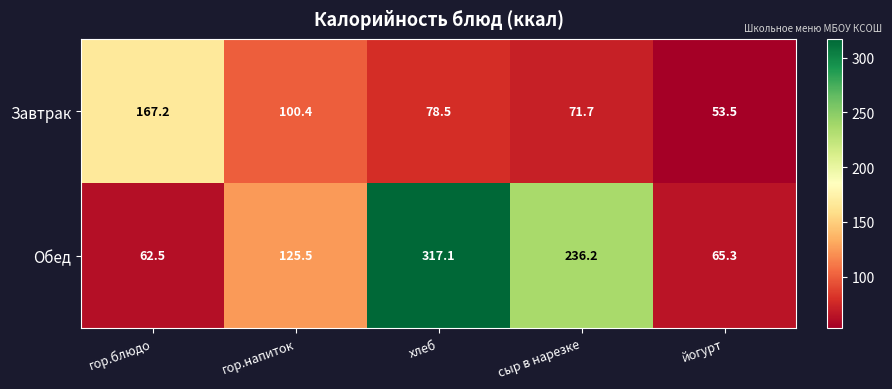

Where does the Завтрак series first go above 78?

гор.блюдо